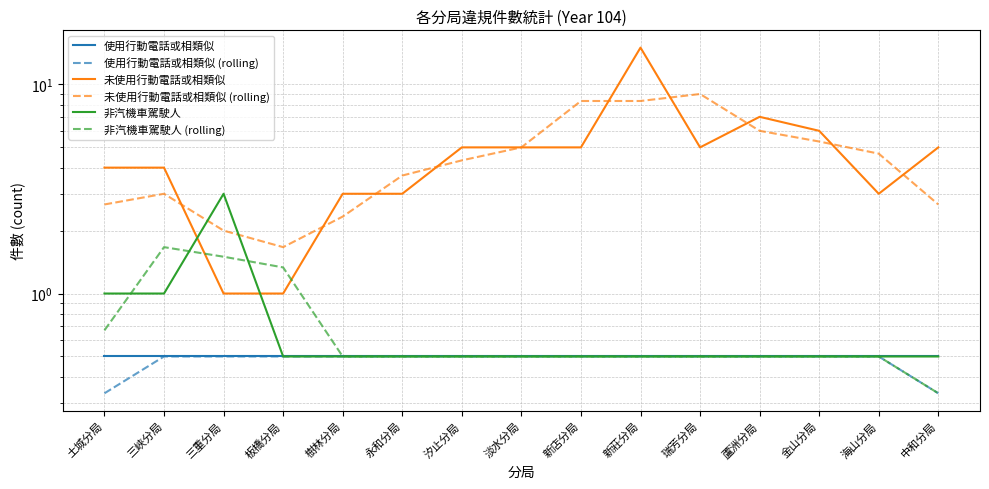

True or false: 未使用行動電話或相類似 (rolling) has a value of 2.7 at 中和分局.

True